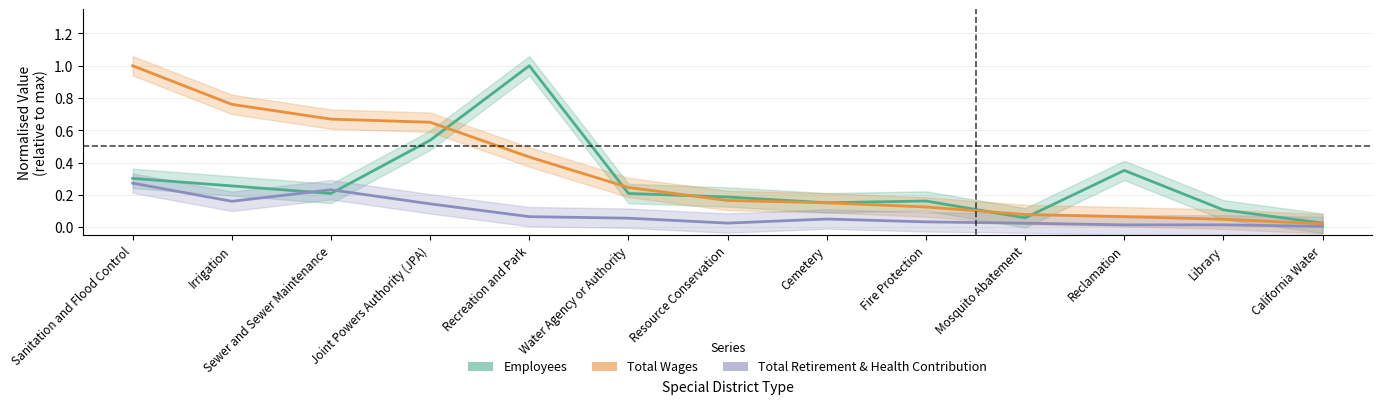

Where is Total Wages nearest to the value 0?

California Water